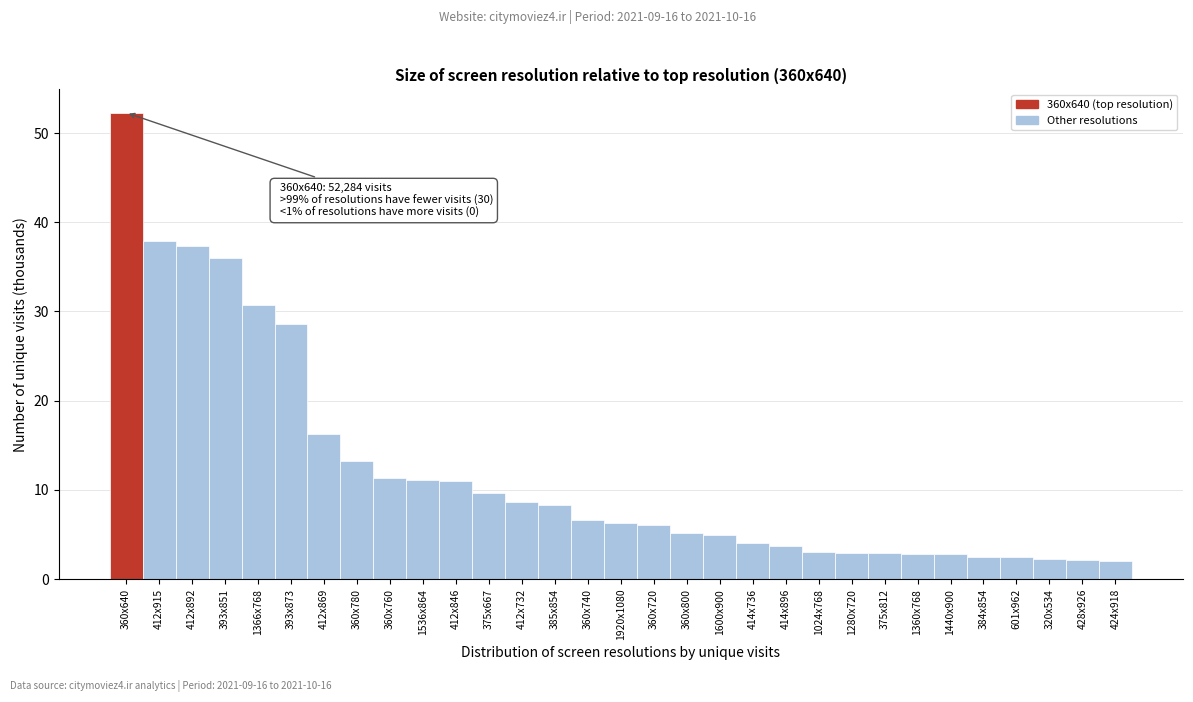

What is the change in value from 360x800 to 1360x768?

-2.3